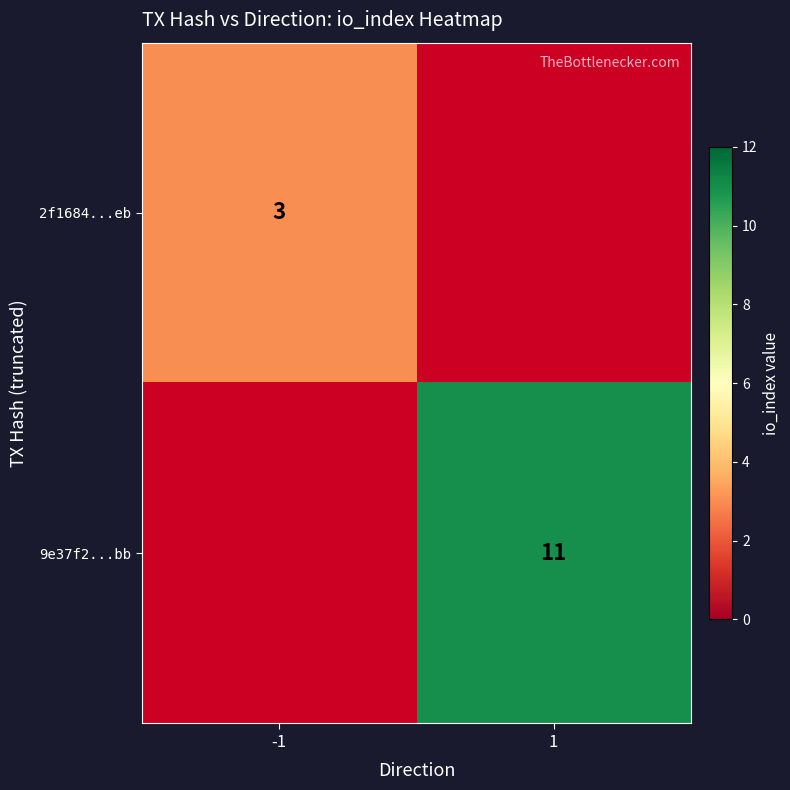

Is the value of 2f1684...eb at -1 greater than the value of 9e37f2...bb at 1?

No